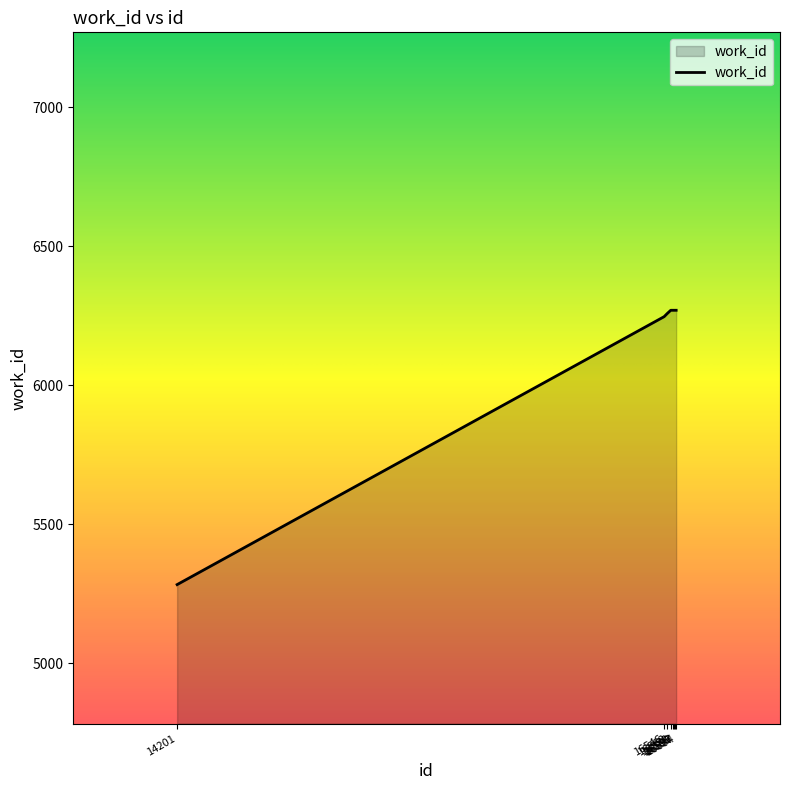

Reading left to right, list all the values displayed in this chart.

14201=5283	16546=6247	16562=6259	16578=6270	16589=6270	16595=6270	16597=6270	16604=6270